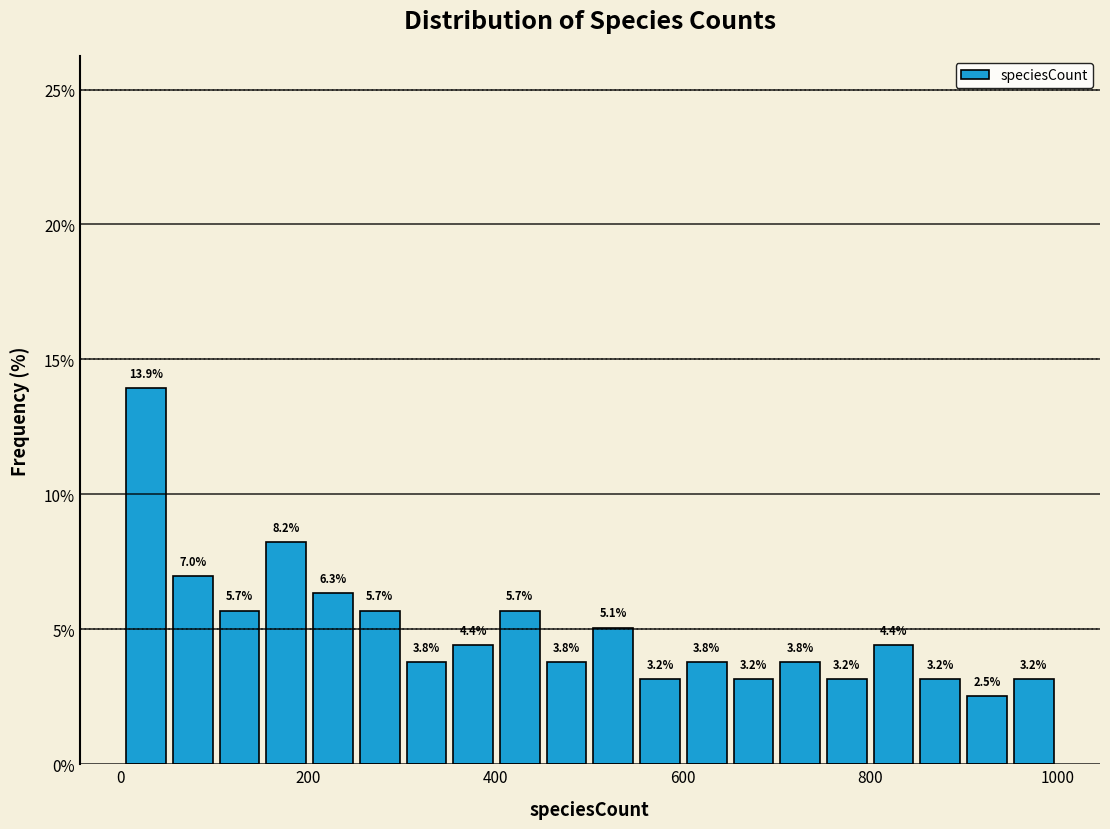

Read against the x-axis, roughly where is the centre of the tallest bar?

20